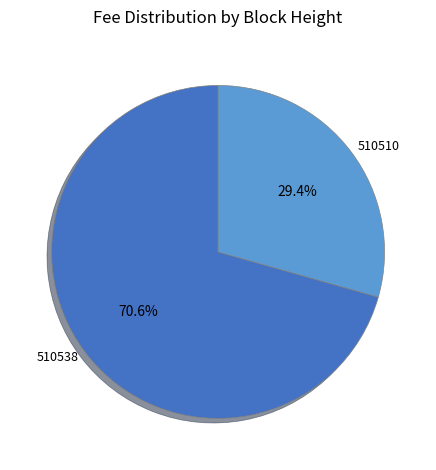

How many segments does this pie chart have?

2